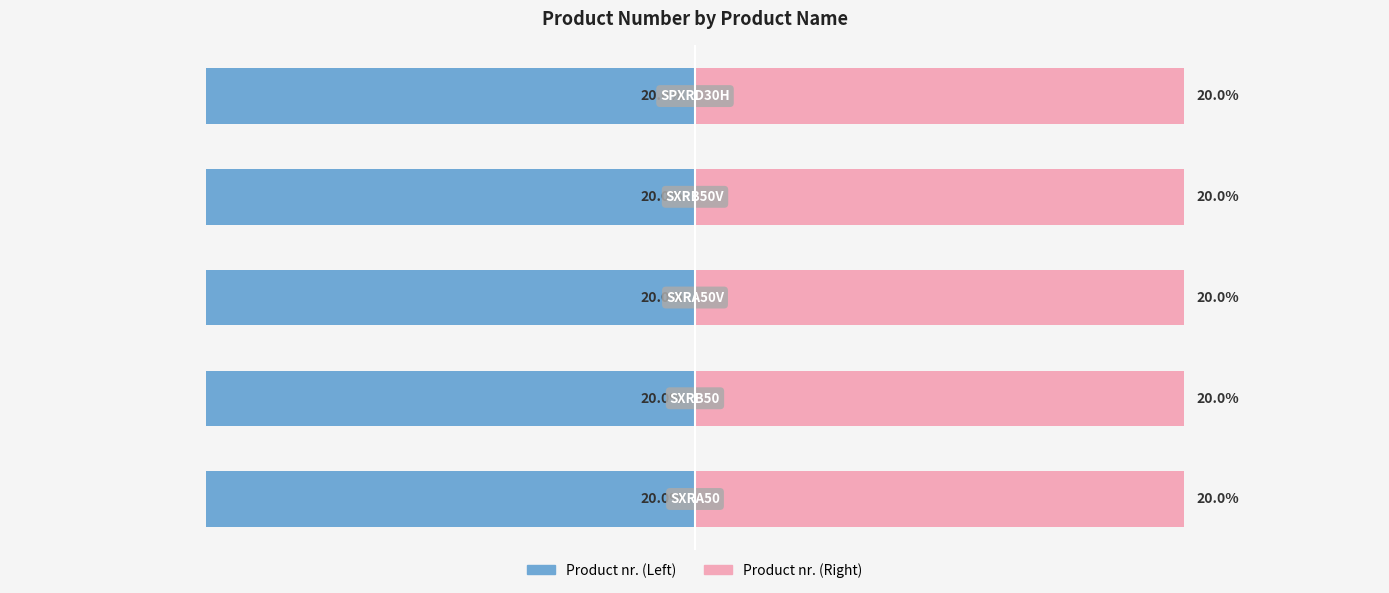

What is the value of the Product nr. (Right) bar at the 5th from the left?

20.0